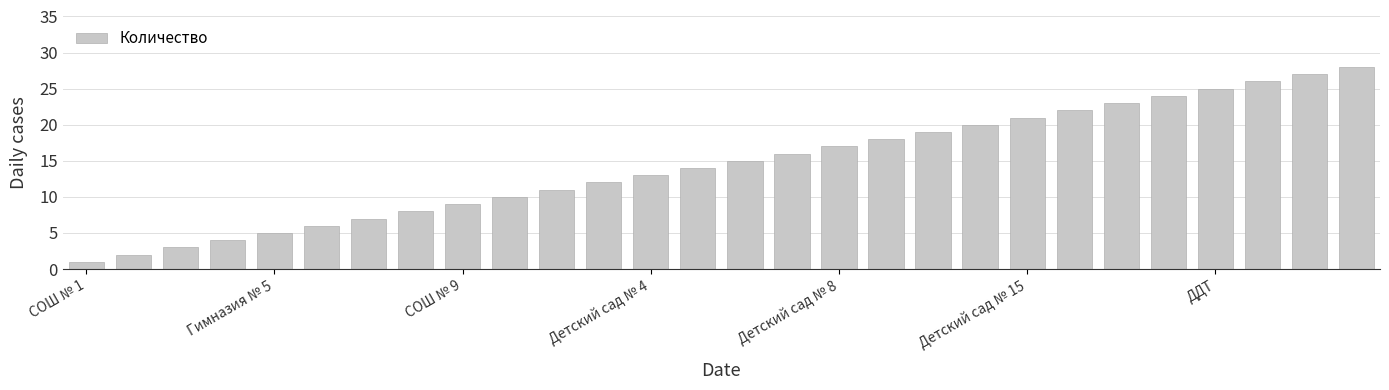

What is the greatest value displayed?

28